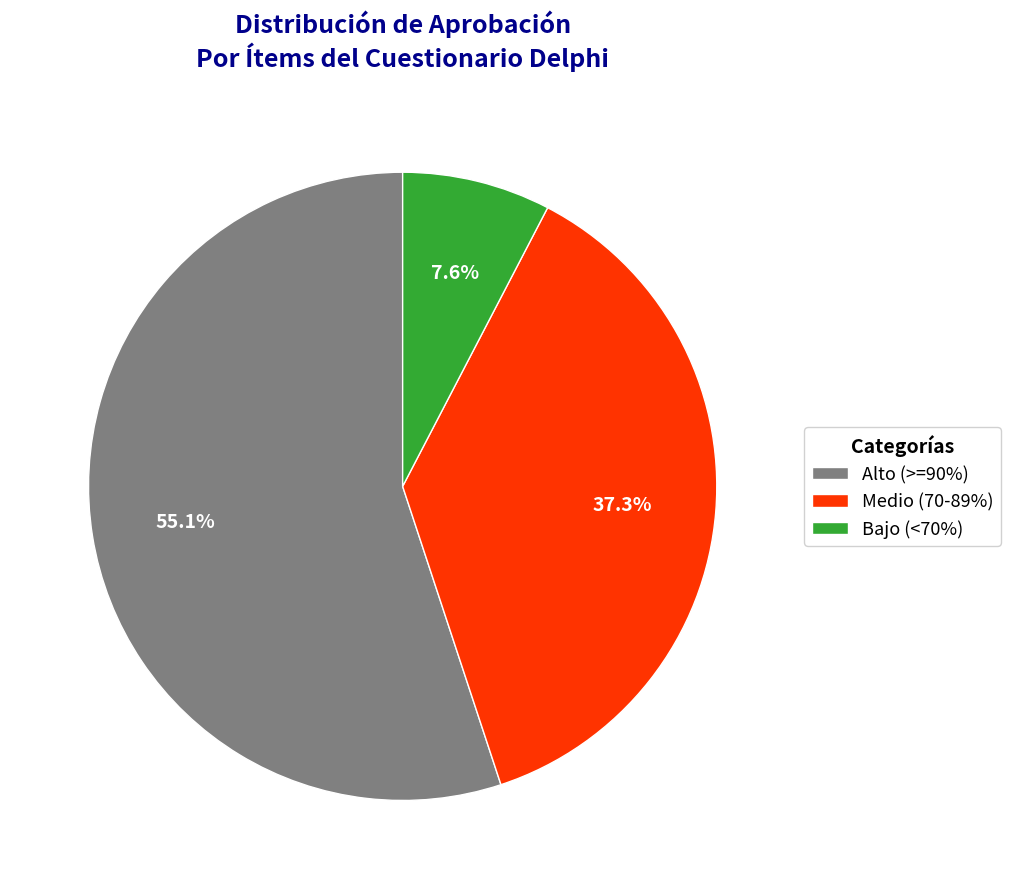

Which category has the biggest portion of the pie?

Alto (>=90%)